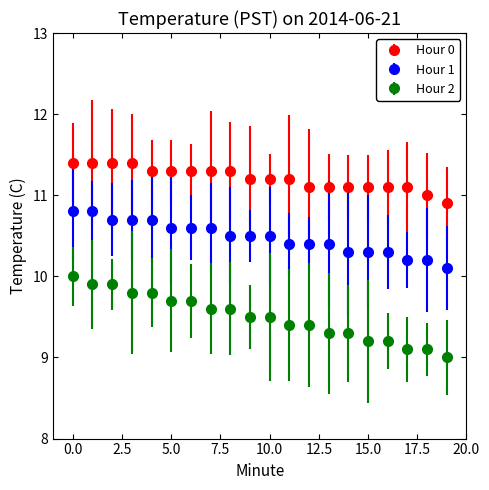

Which series has the largest total across all categories?

Hour 0